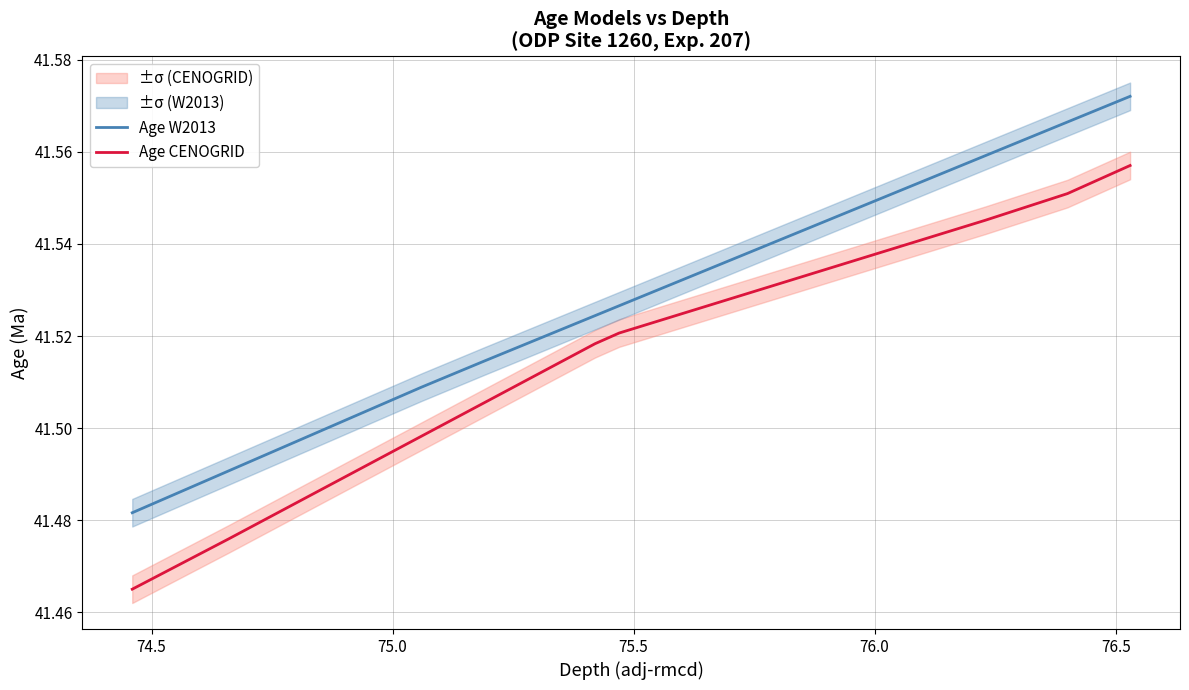

What position from the right is 76.0?

17